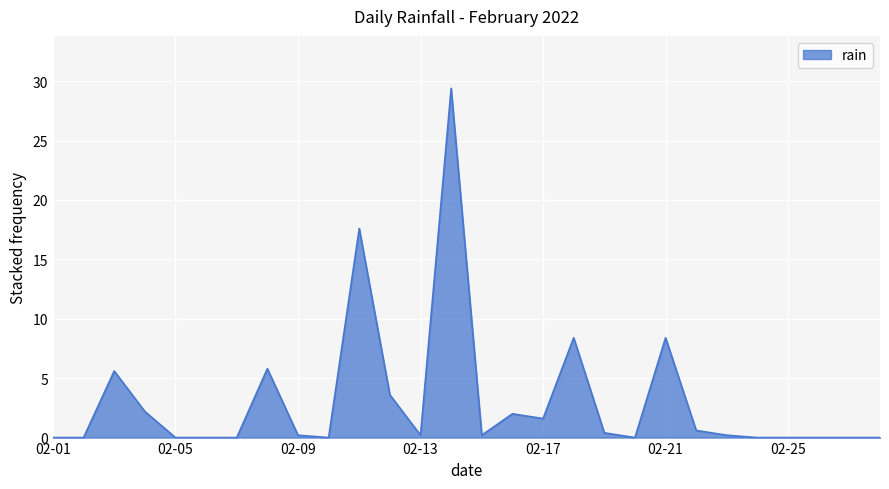

What is the greatest value displayed?

29.4